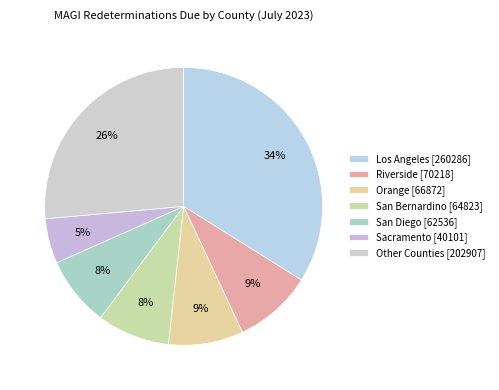

Is there a majority slice in this chart?

No